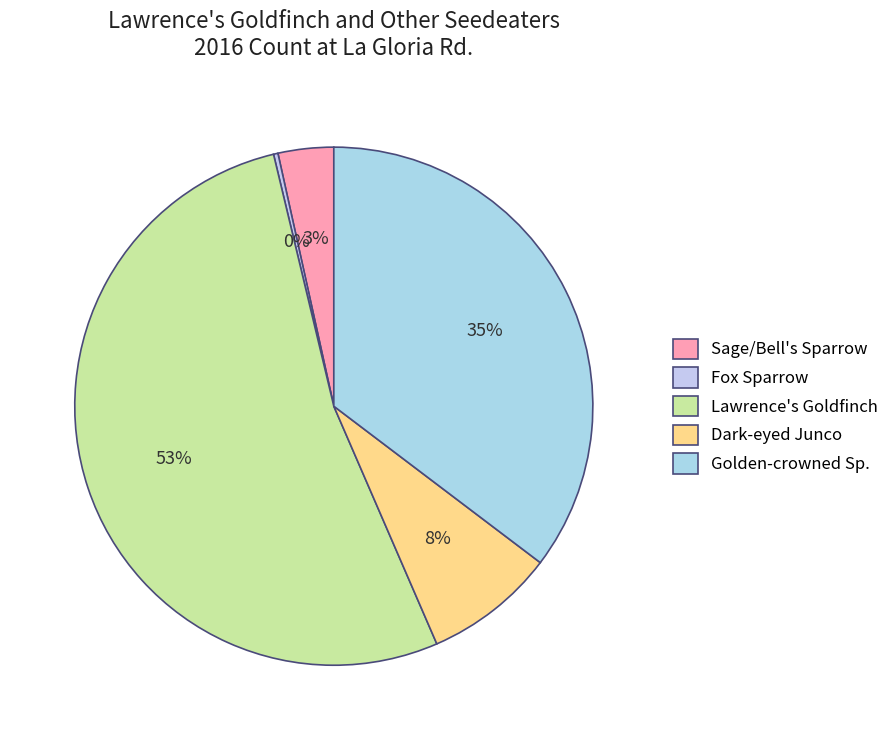

Does Golden-crowned Sp. represent more than half of the total?

No